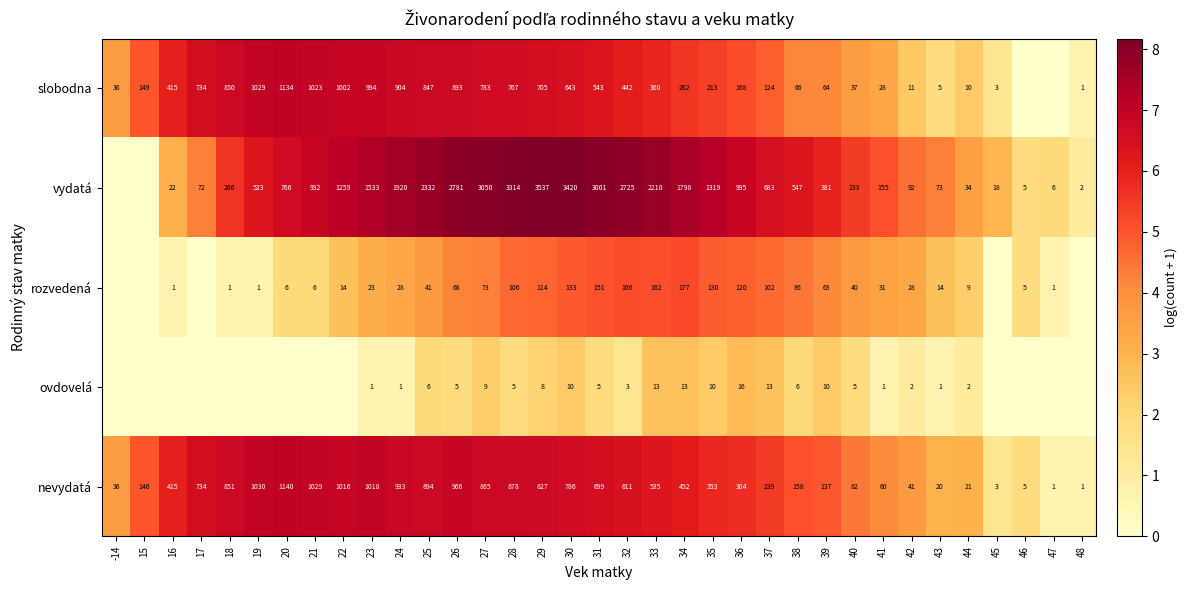

What is the highest value of the nevydatá series?

1140